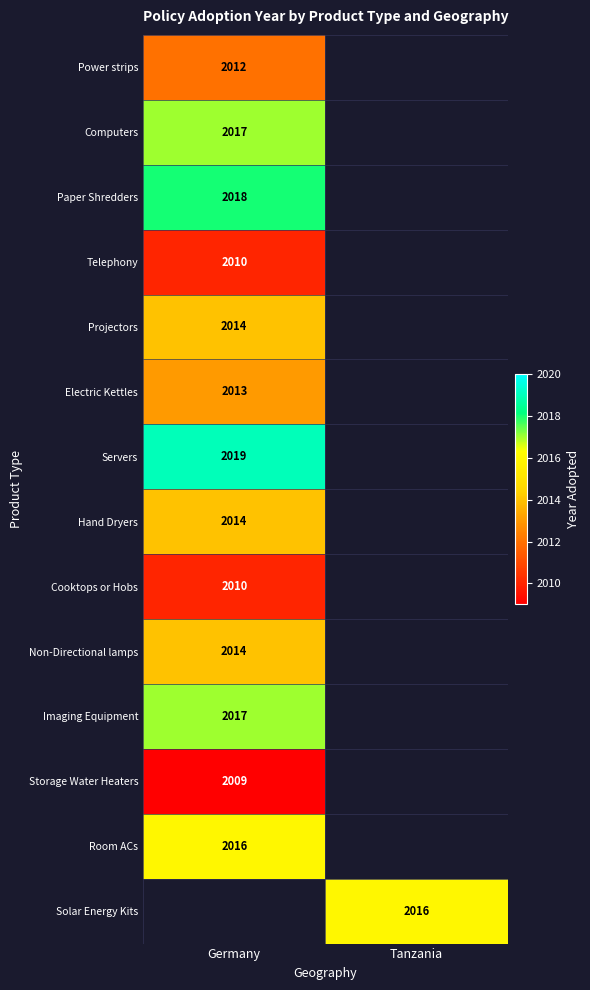

The value of Paper Shredders at Germany is 1152. True or false?

False